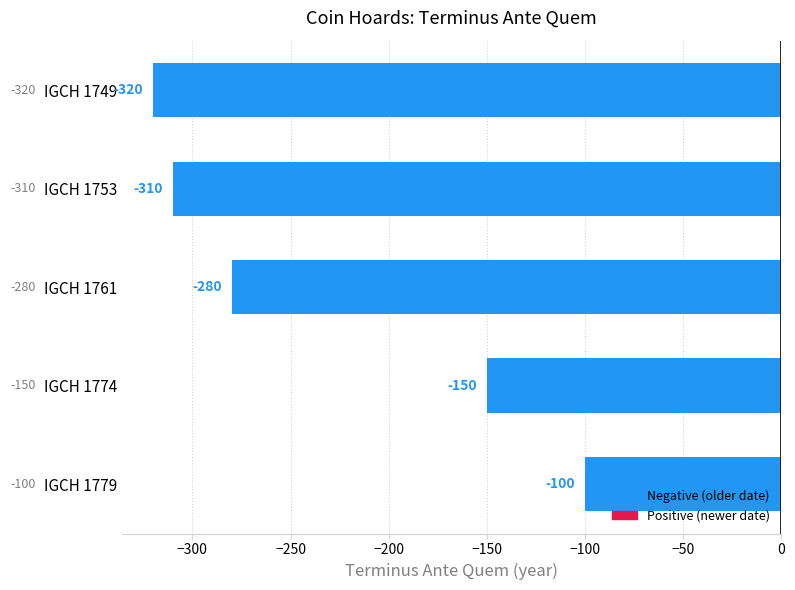

Are the bars horizontal?

Yes